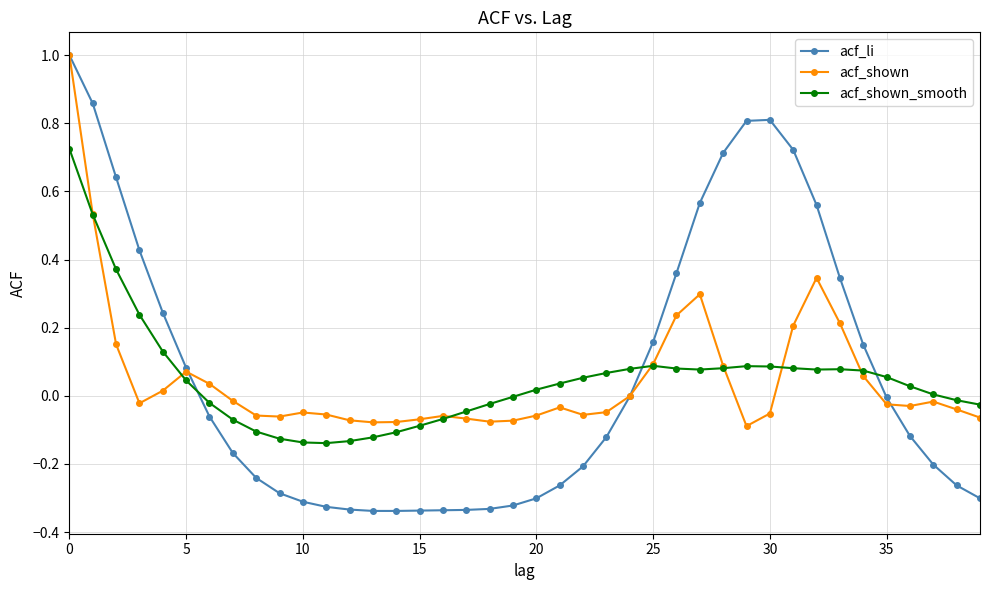

Which series has the widest spread of values?

acf_li